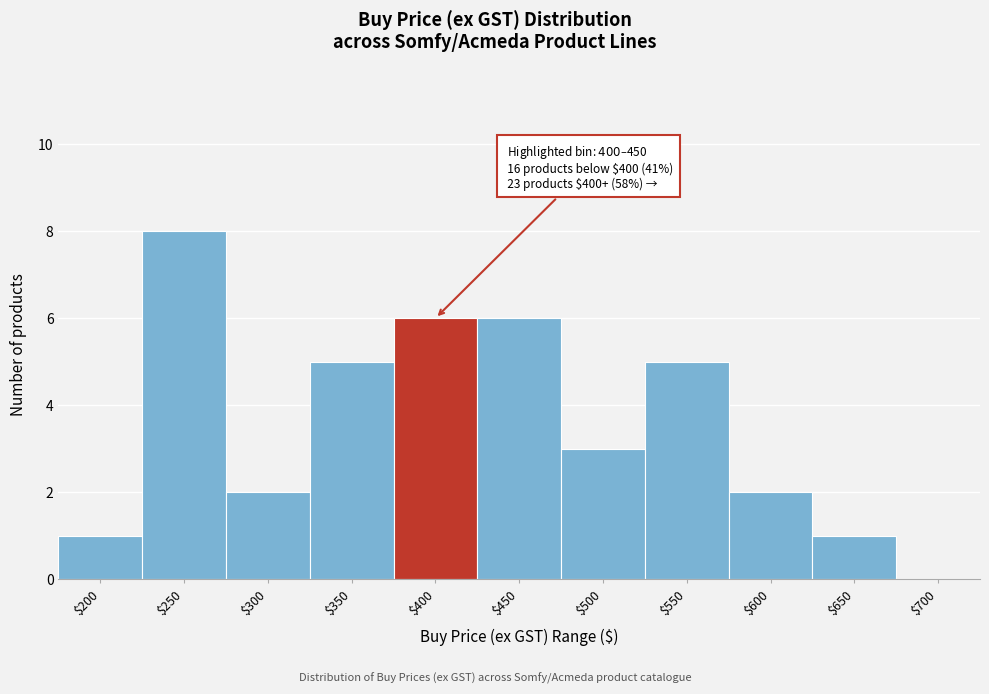

The value at $350 is 1. True or false?

False